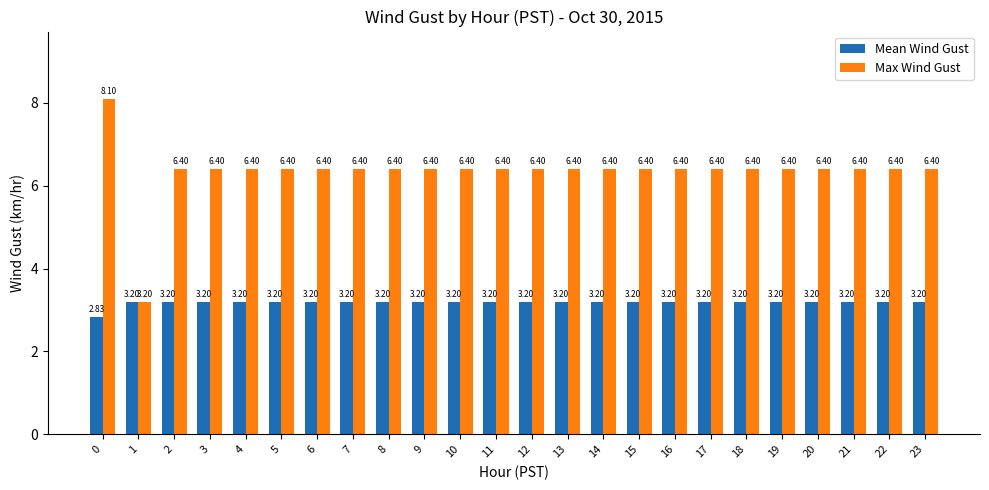

At 0, list the series in order from smallest to largest.

Mean Wind Gust, Max Wind Gust